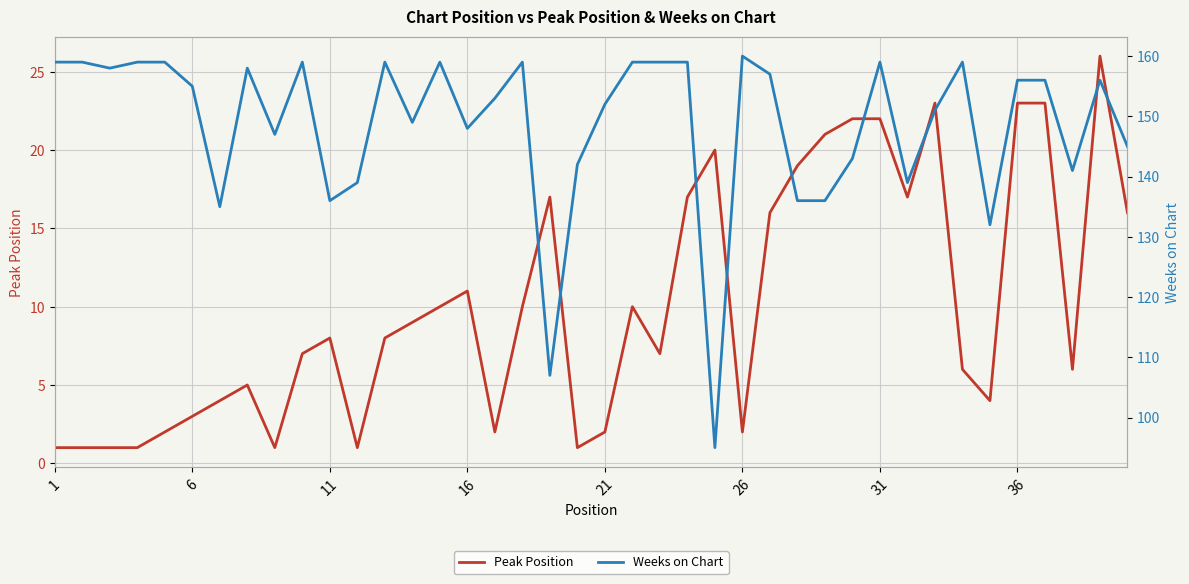

Reading right to left, what are all the values shown in this chart?

Peak Position: 16	26	6	23	23	4	6	23	17	22	22	21	19	16	2	20	17	7	10	2	1	17	10	2	11	10	9	8	1	8	7	1	5	4	3	2	1	1	1	1
Weeks on Chart: 145	156	141	156	156	132	159	151	139	159	143	136	136	157	160	95	159	159	159	152	142	107	159	153	148	159	149	159	139	136	159	147	158	135	155	159	159	158	159	159